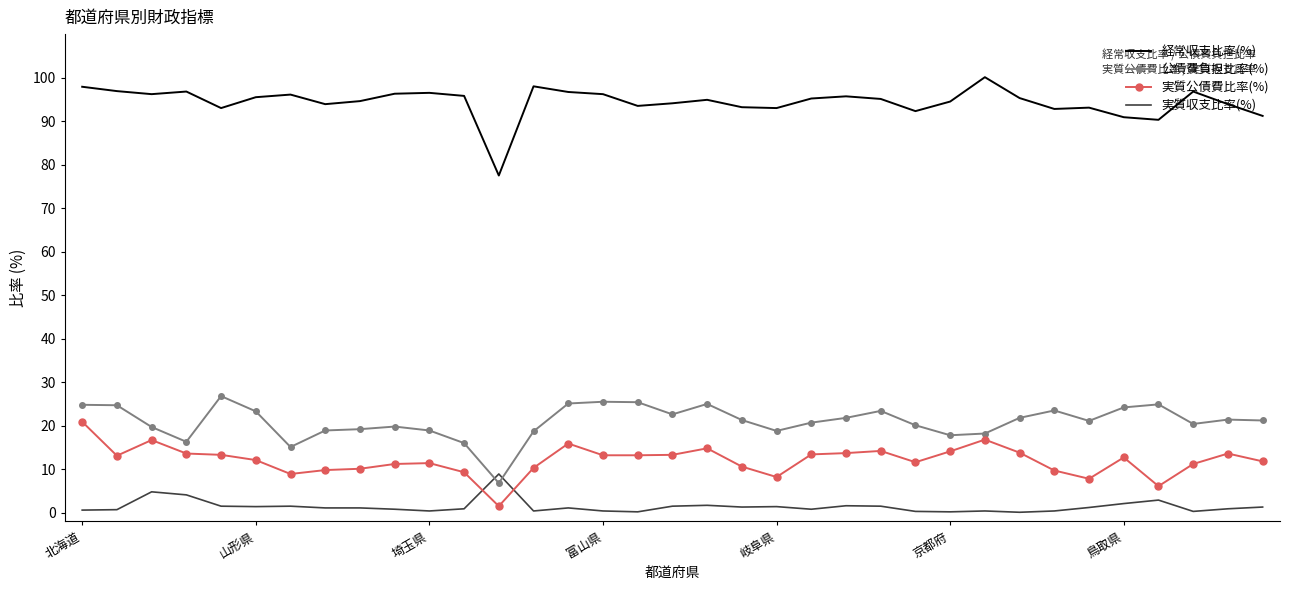

True or false: 公債費負担比率(%) has more than 2 points higher than both neighbors.

True